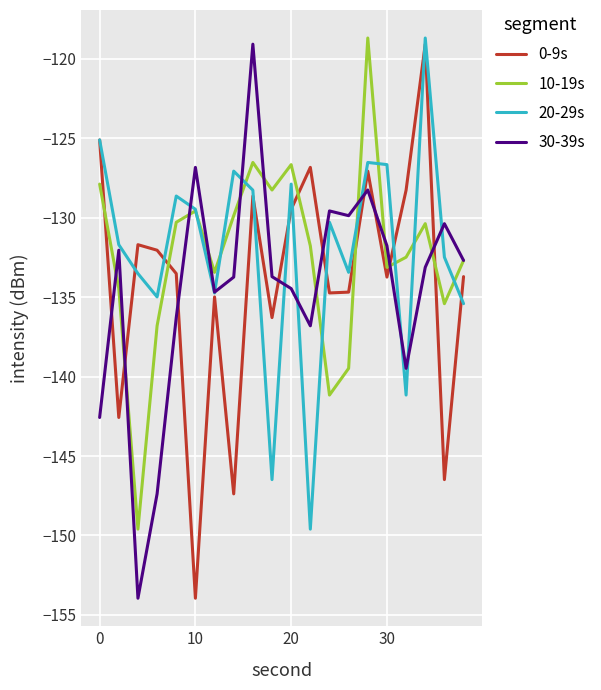

What is the minimum value for 20-29s?

-149.6